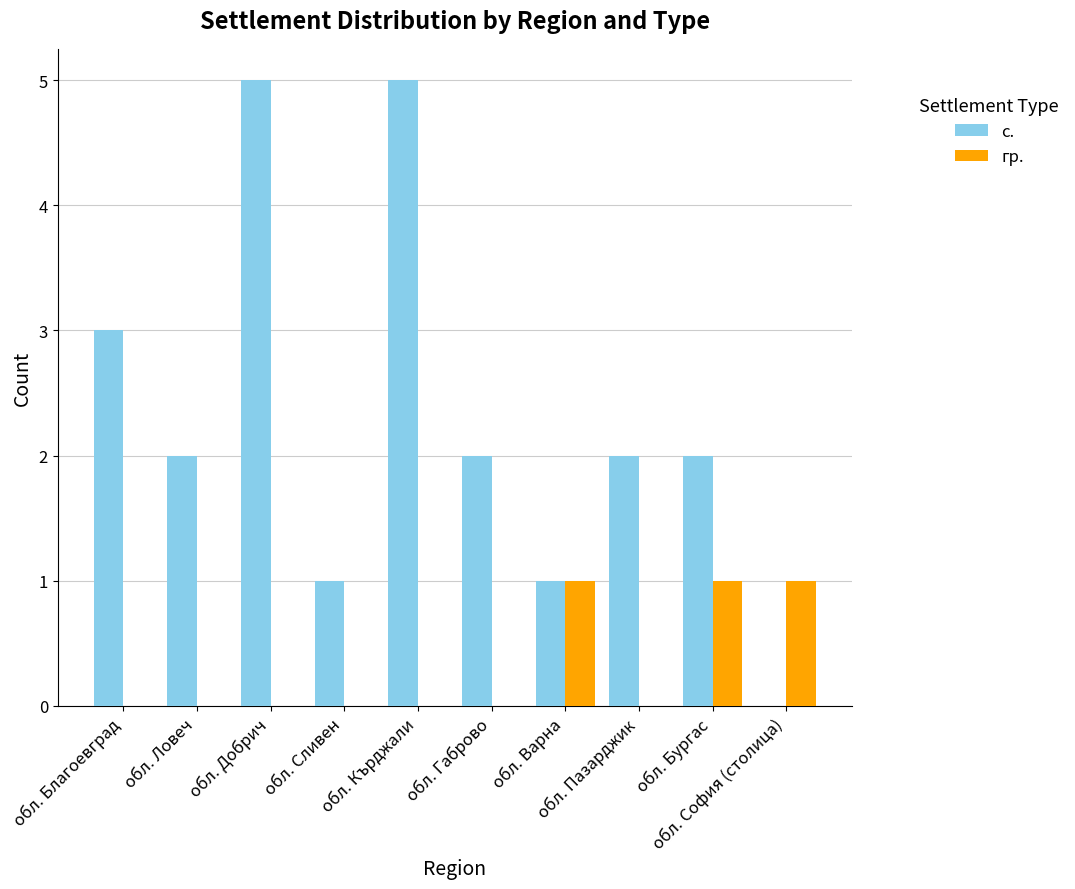

What is the highest value of the с. series?

5